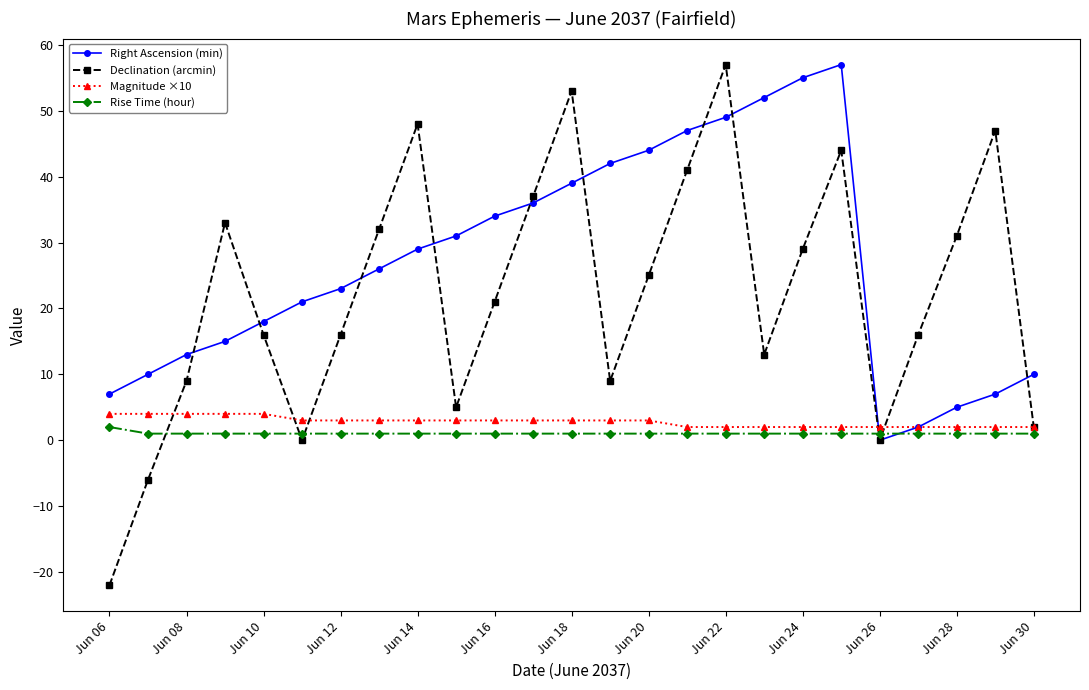

True or false: Declination (arcmin) and Rise Time (hour) intersect in this chart.

True